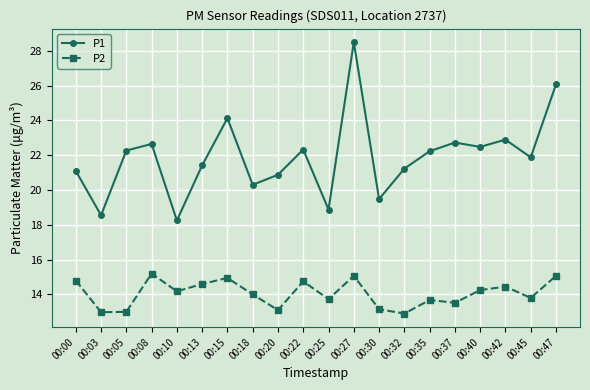

Between 00:20 and 00:42, which series saw the biggest shift?

P1